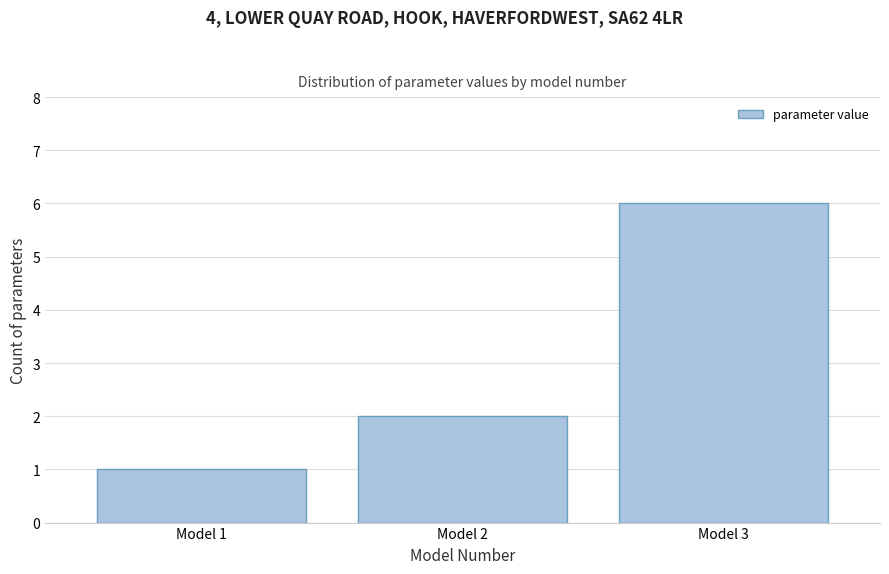

Reading right to left, what are all the values shown in this chart?

Model 3=6	Model 2=2	Model 1=1